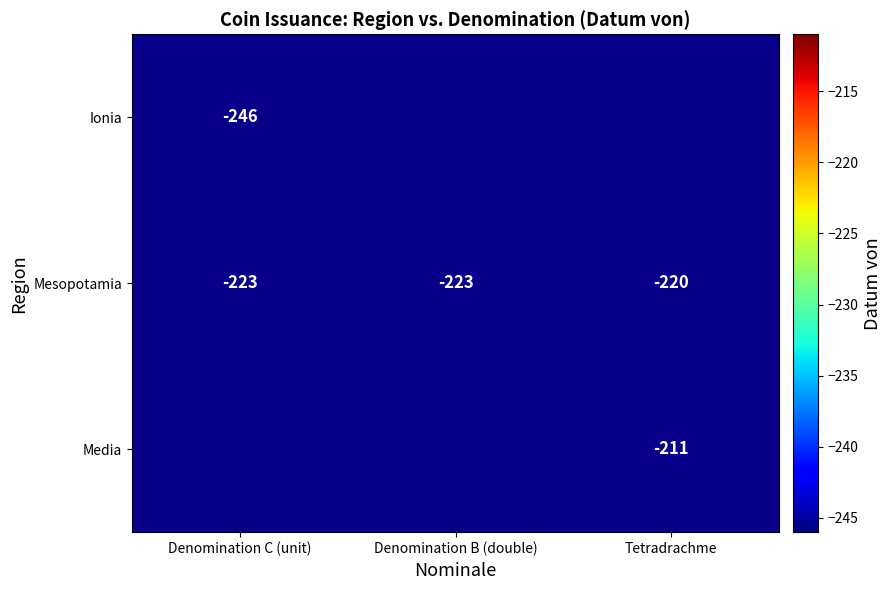

What is the sum of the Mesopotamia values at Denomination C (unit) and Denomination B (double)?

-446